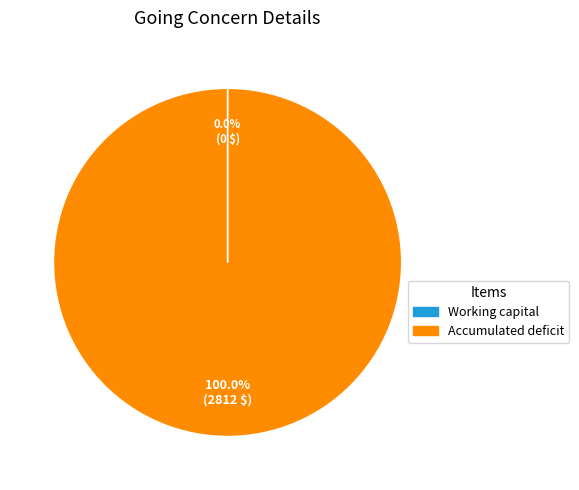

What is the largest slice in the pie chart?

Accumulated deficit